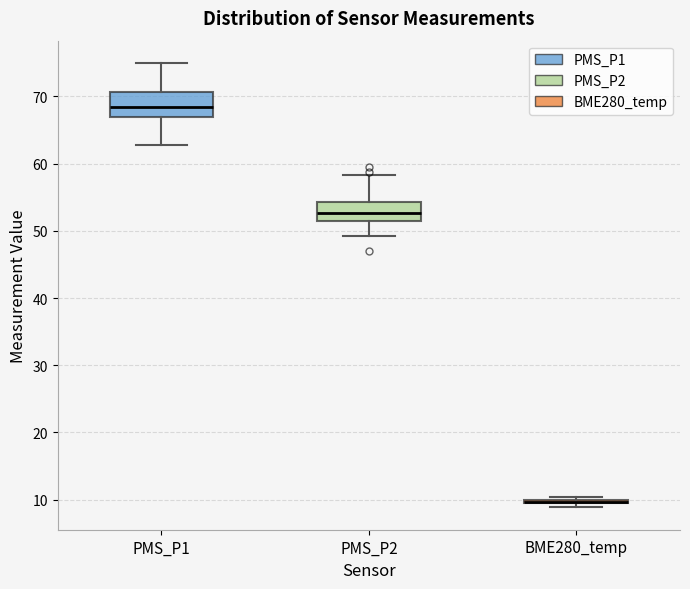

Where is the upper edge of the box for BME280_temp on the y-axis? The values are not printed on the chart, so give them approximately, as read against the axis.

10